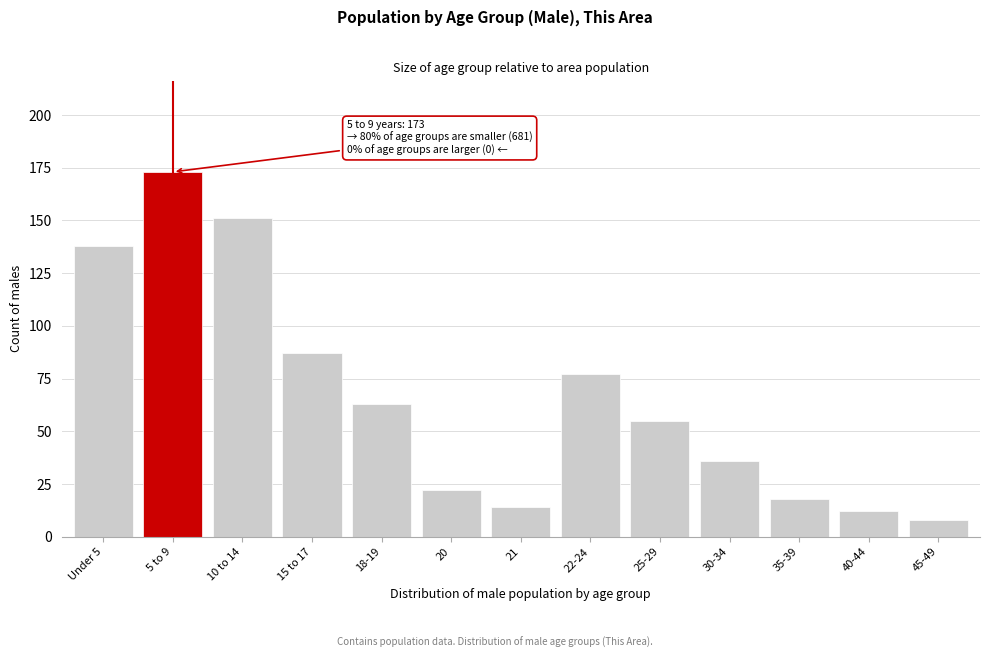

Reading right to left, transcribe all the data shown in this chart.

45-49=8	40-44=12	35-39=18	30-34=36	25-29=55	22-24=77	21=14	20=22	18-19=63	15 to 17=87	10 to 14=151	5 to 9=173	Under 5=138